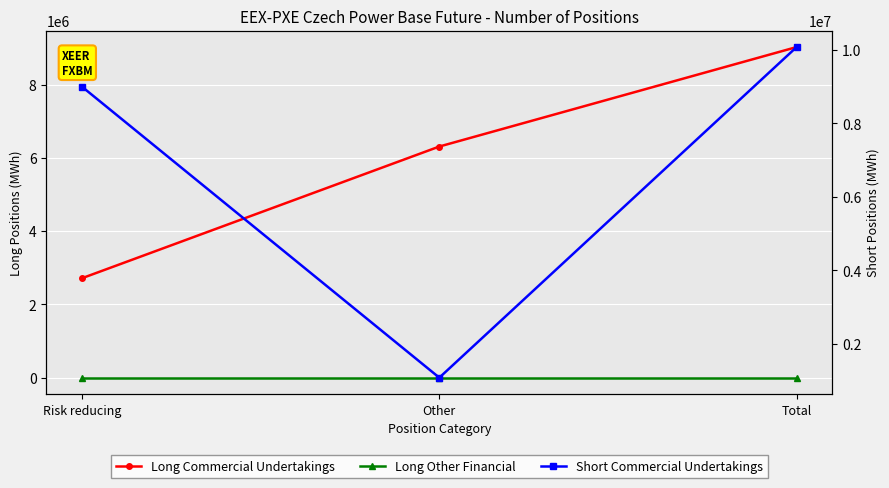

Between Total and Other, which is larger?

Total